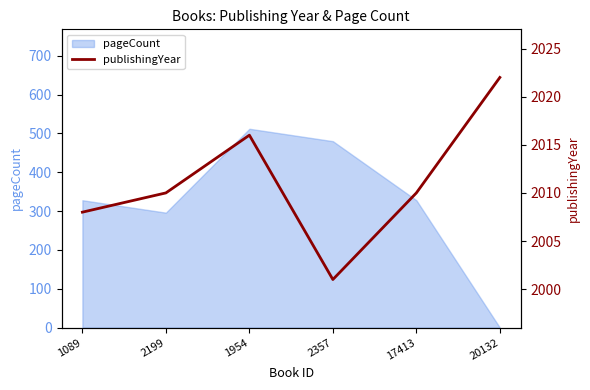

Is it true that pageCount equals 480 at 2357?

True